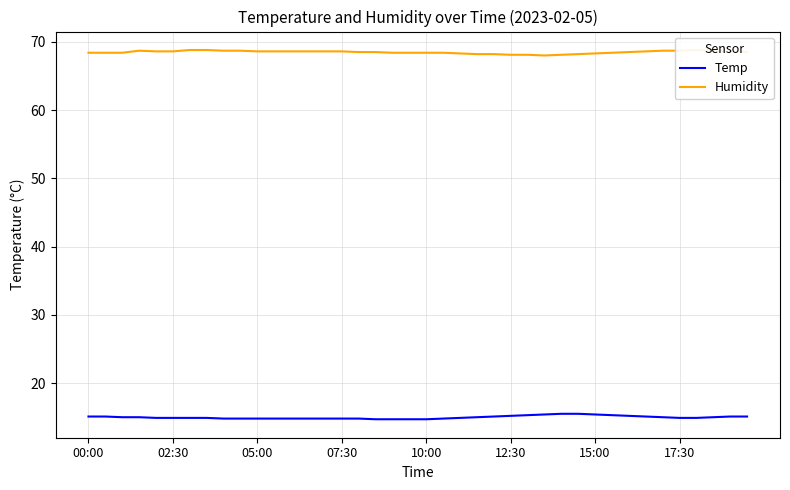

What is the sum of all Temp values?

599.5